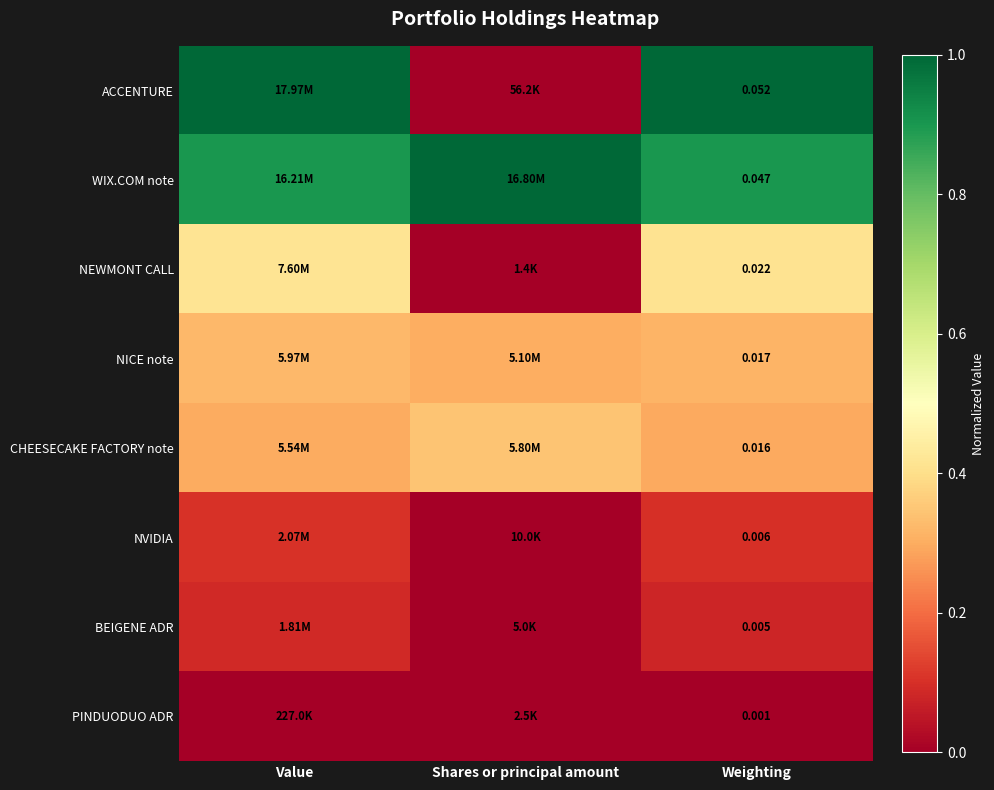

What is the difference between the second highest and minimum values in the NEWMONT CALL series?

0.4